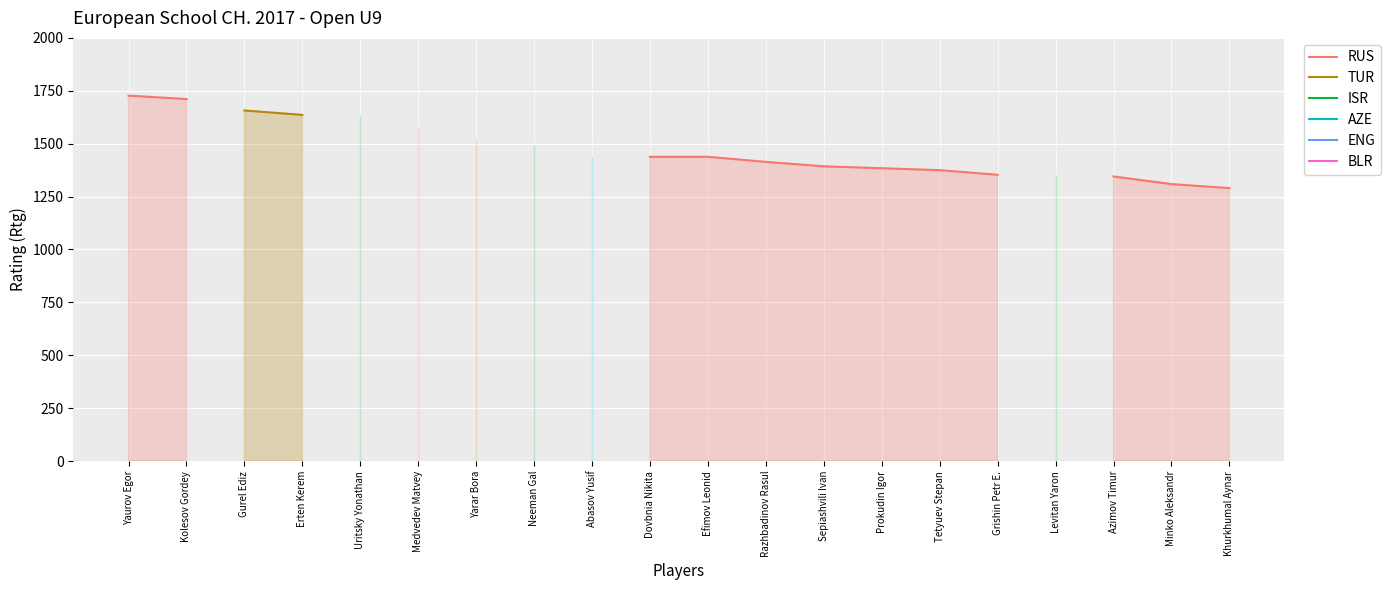

At how many categories does at least one series exceed 1676?

2